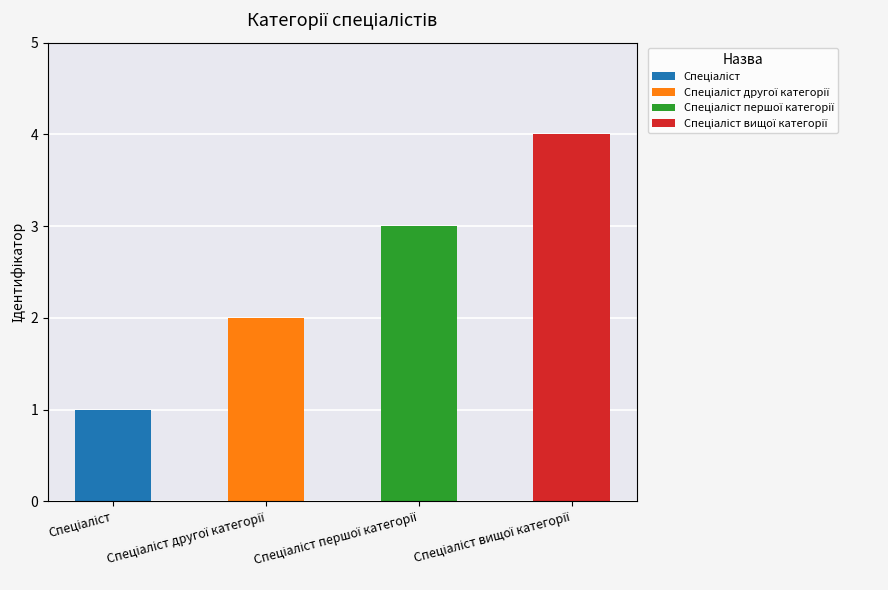

Reading left to right, transcribe all the data shown in this chart.

1	2	3	4